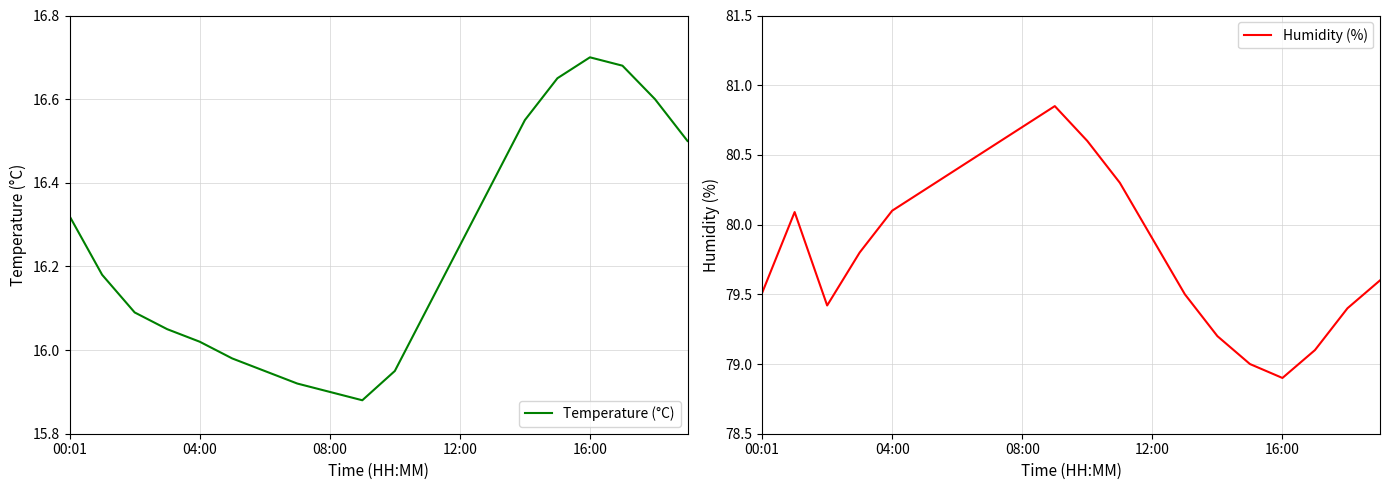

True or false: Temperature (°C) and Humidity (%) intersect in this chart.

False